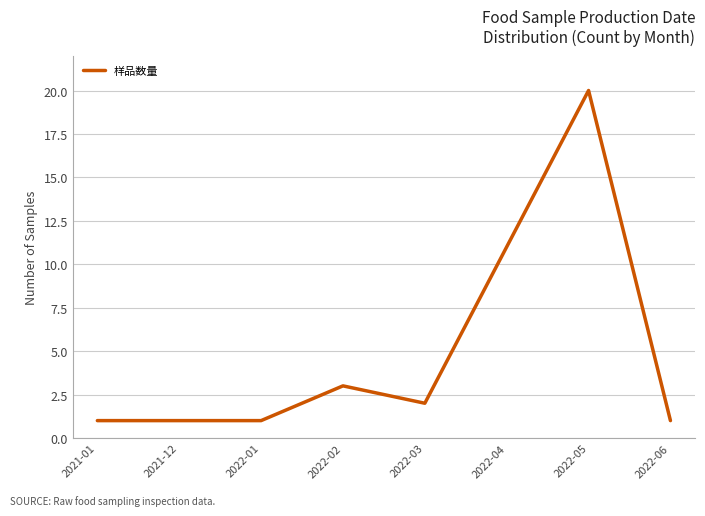

True or false: the data has more than 0 interior local peaks.

True